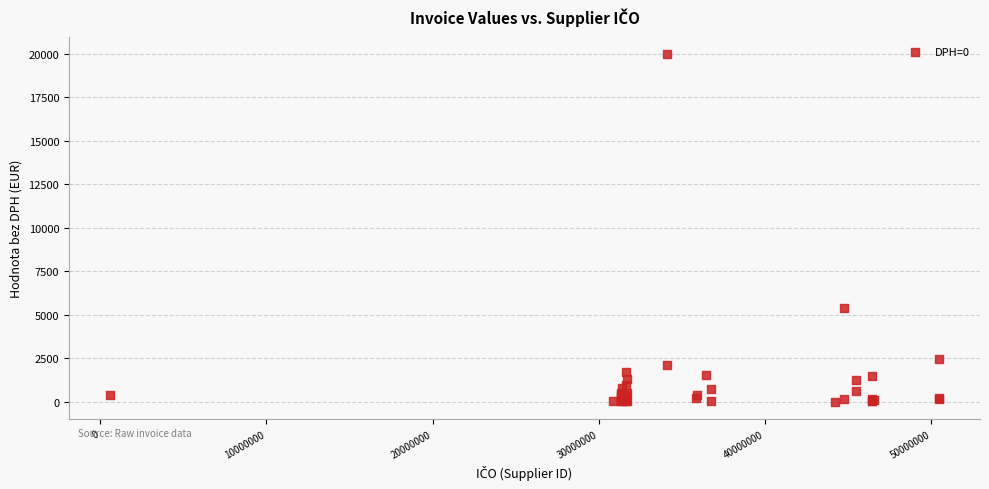

What Y value in the scatter plot is closest to 10001?

5405.2